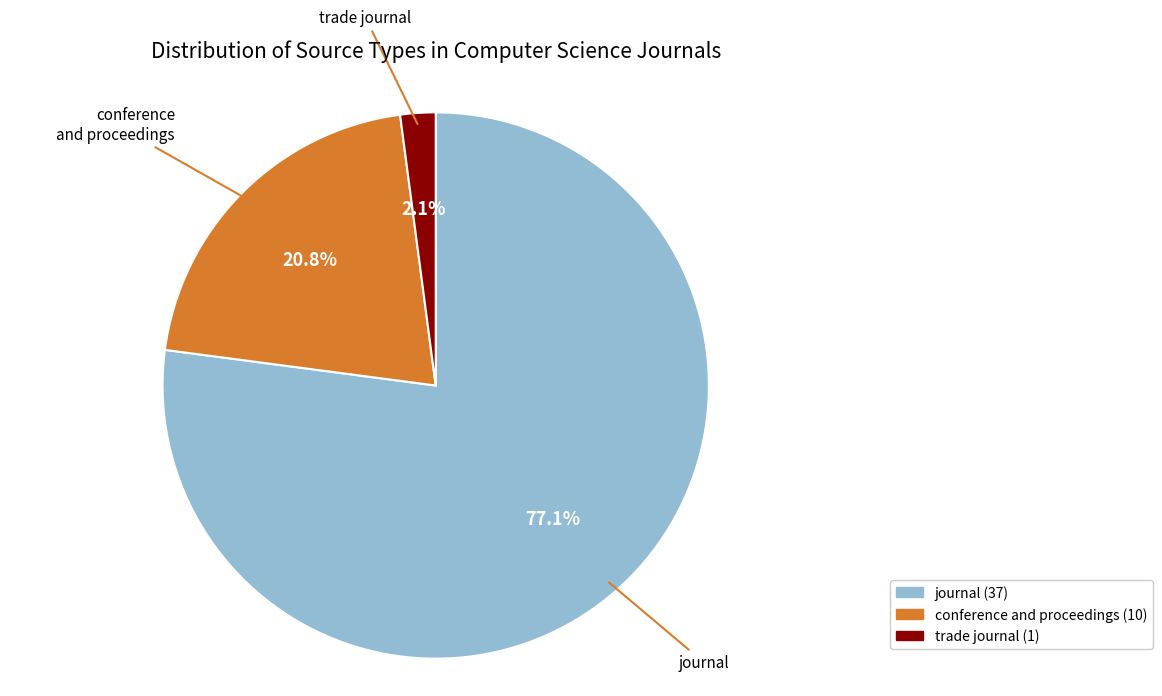

What is the smallest slice in the pie chart?

trade journal